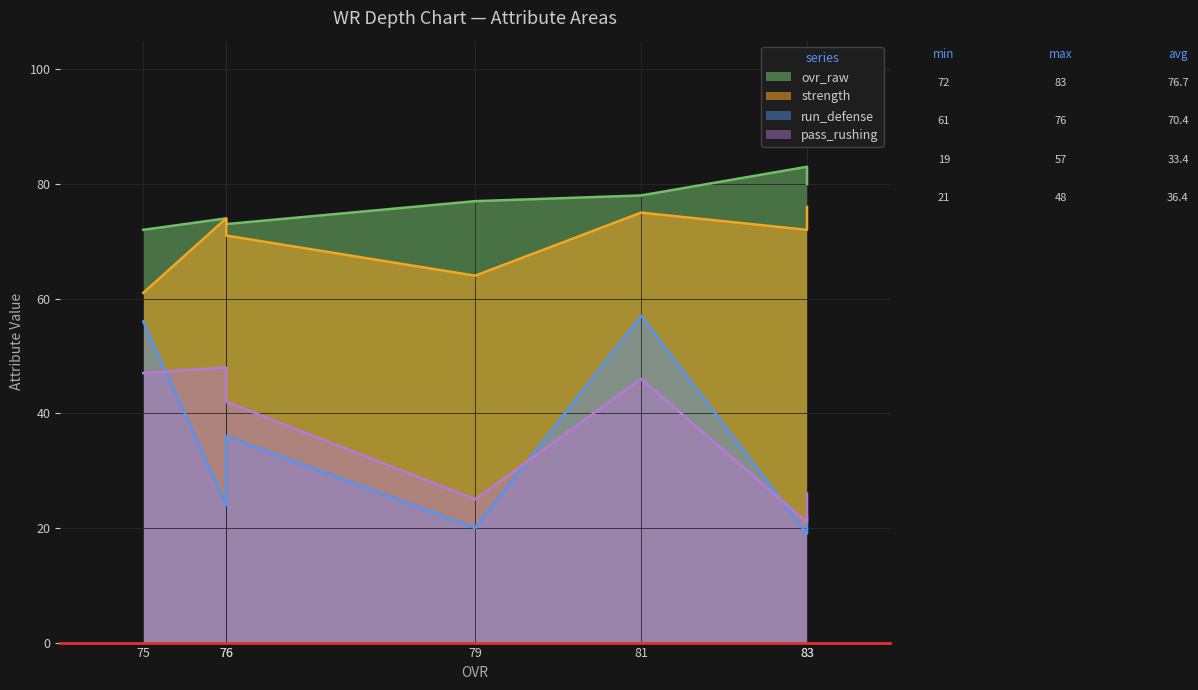

Which series has the largest total across all categories?

ovr_raw